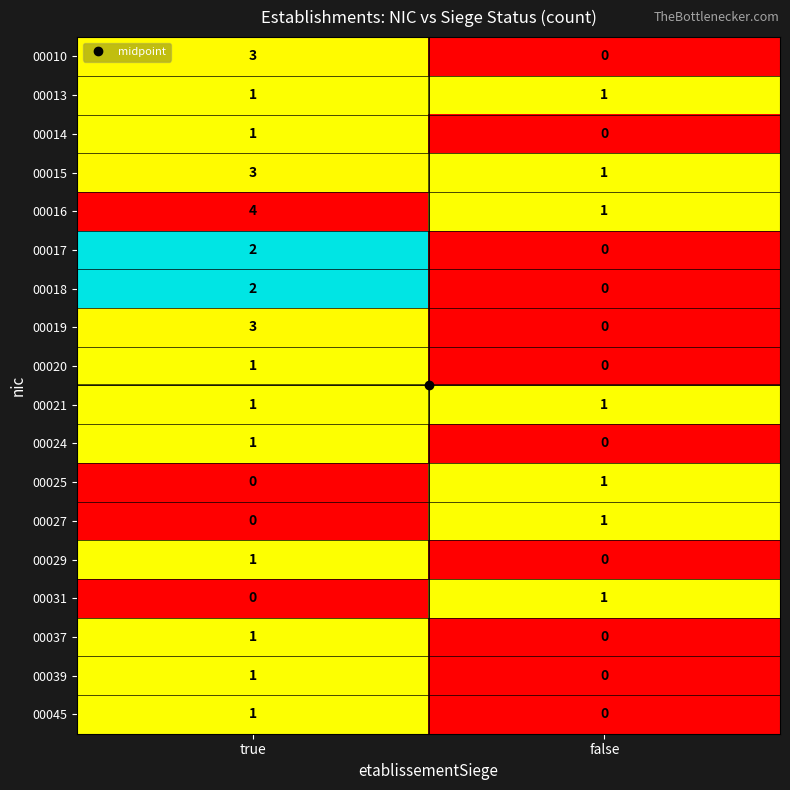

Count the number of data series in this chart.

18